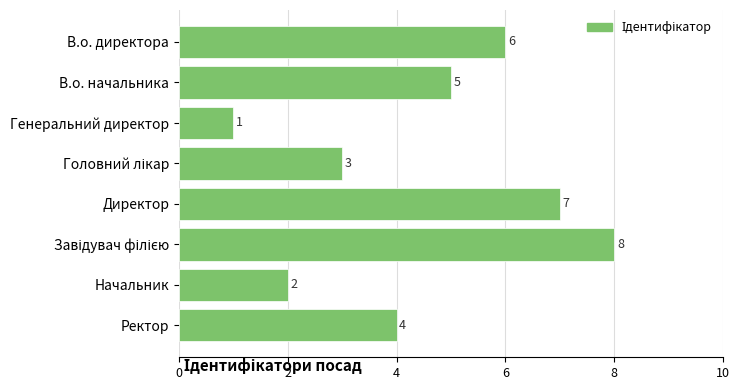

What is the difference between the second highest and second lowest values?

5